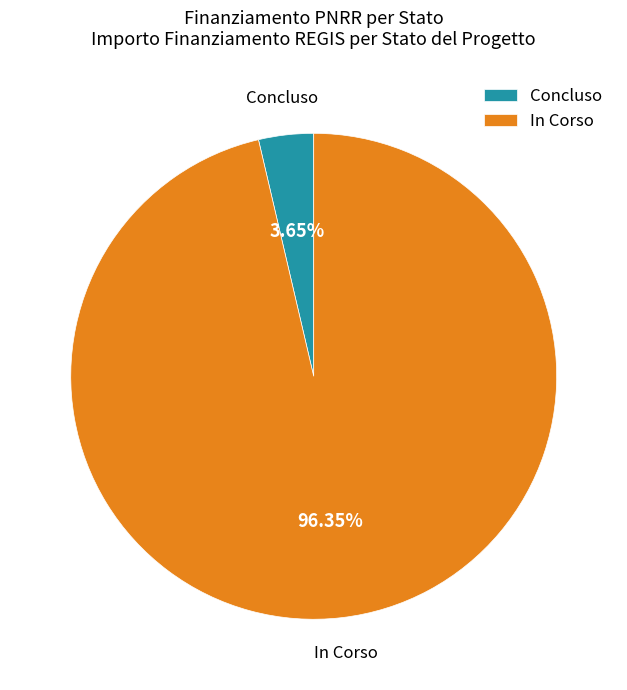

Do Concluso and In Corso together represent more than half of the pie?

Yes